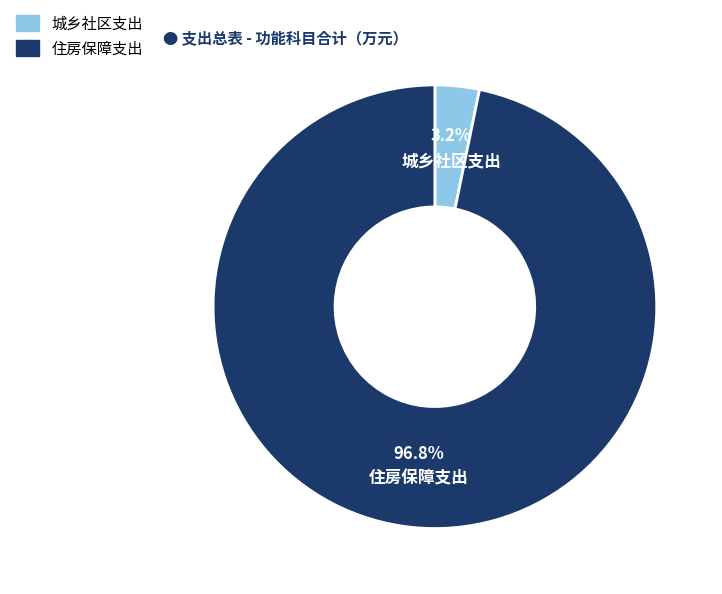

Which slice represents more than half of the pie?

住房保障支出